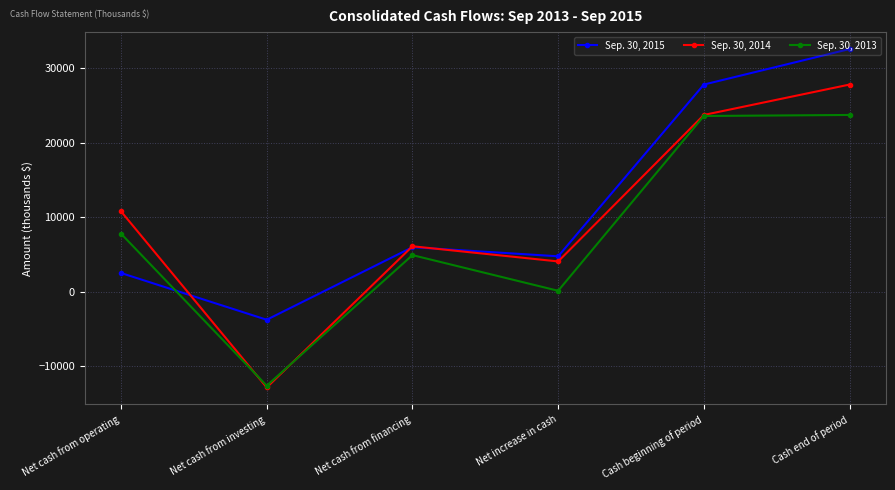

At which category does Sep. 30, 2013 reach its first local peak?

Net cash from financing